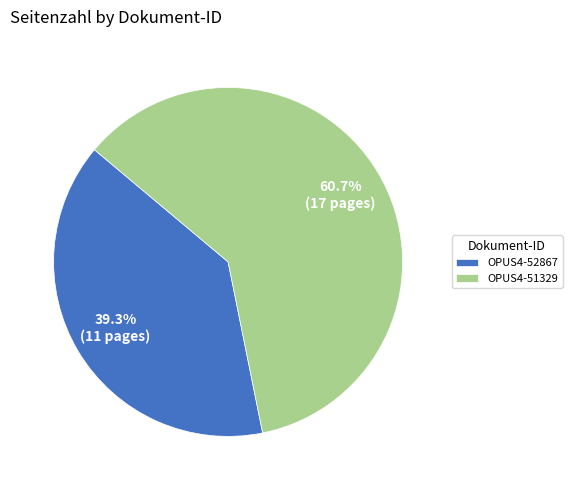

Do OPUS4-51329 and OPUS4-52867 together represent more than half of the pie?

Yes